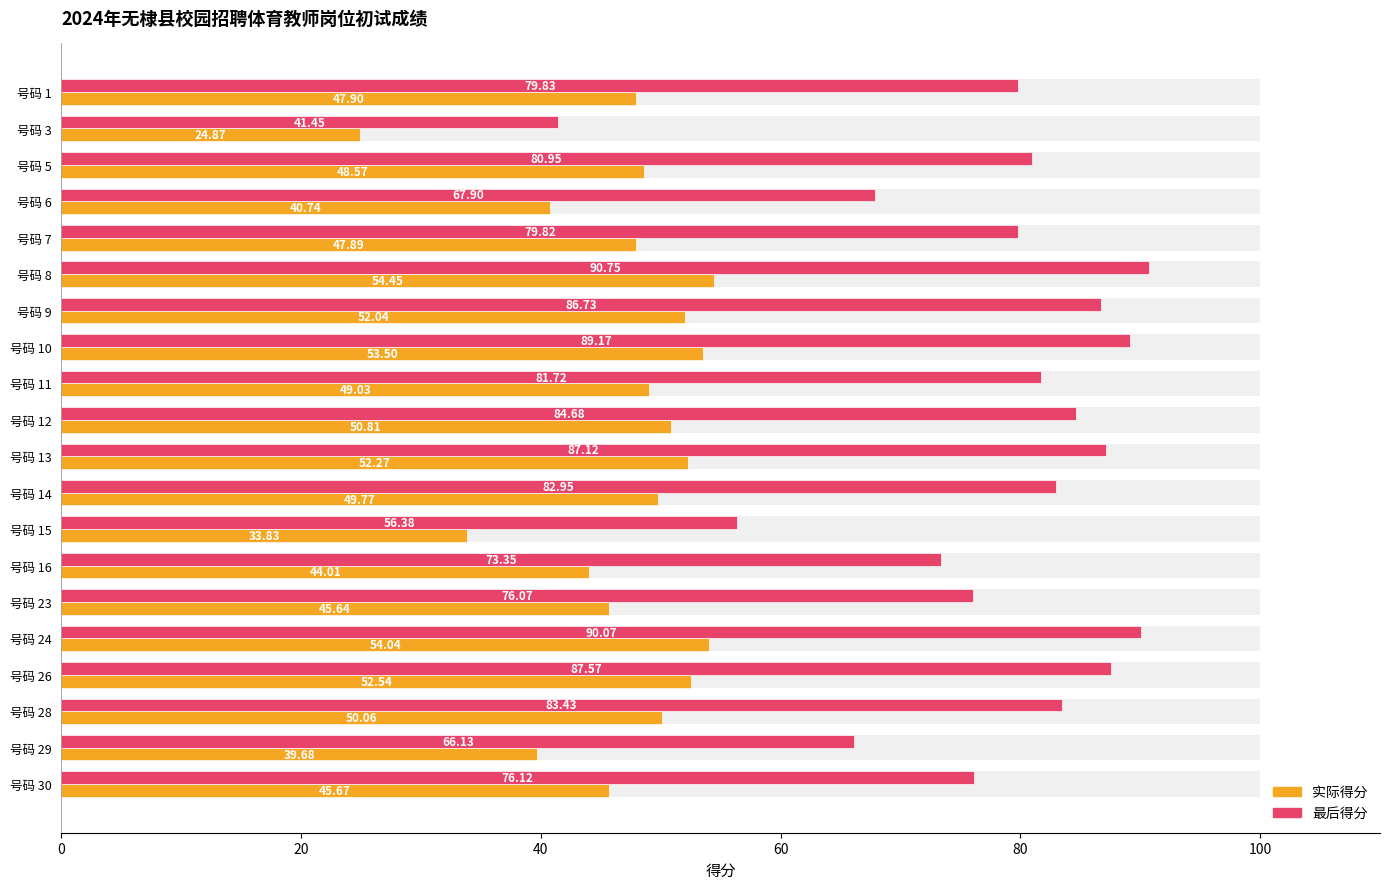

Reading right to left, list all the values displayed in this chart.

实际得分: 45.7	39.7	50.1	52.5	54.0	45.6	44.0	33.8	49.8	52.3	50.8	49.0	53.5	52.0	54.5	47.9	40.7	48.6	24.9	47.9
最后得分: 76.1	66.1	83.4	87.6	90.1	76.1	73.3	56.4	83.0	87.1	84.7	81.7	89.2	86.7	90.8	79.8	67.9	81.0	41.5	79.8